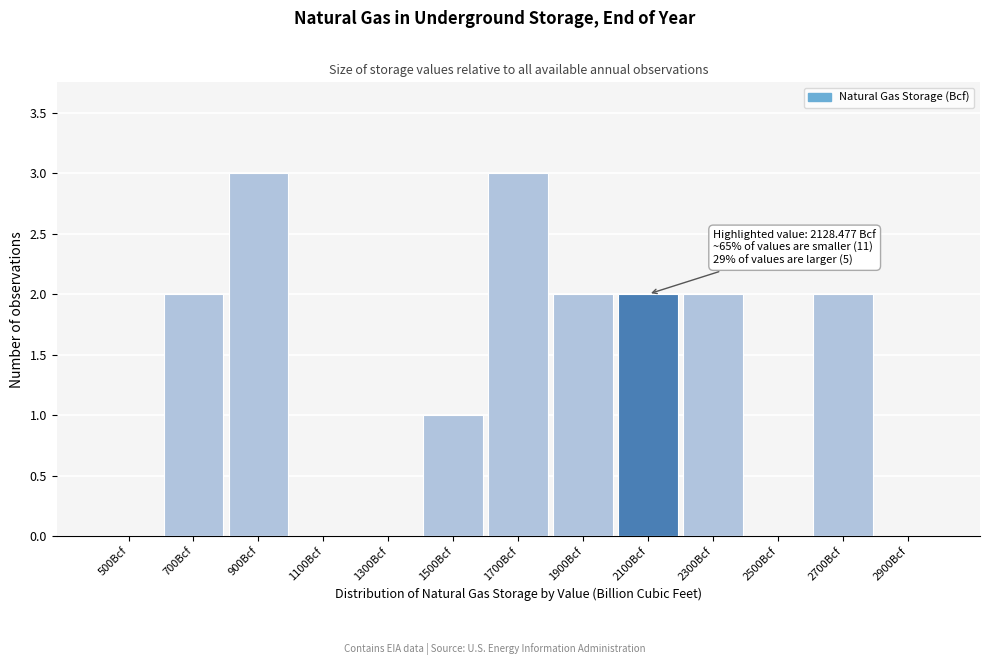

Reading left to right, transcribe all the data shown in this chart.

500Bcf=0	700Bcf=2	900Bcf=3	1100Bcf=0	1300Bcf=0	1500Bcf=1	1700Bcf=3	1900Bcf=2	2100Bcf=2	2300Bcf=2	2500Bcf=0	2700Bcf=2	2900Bcf=0